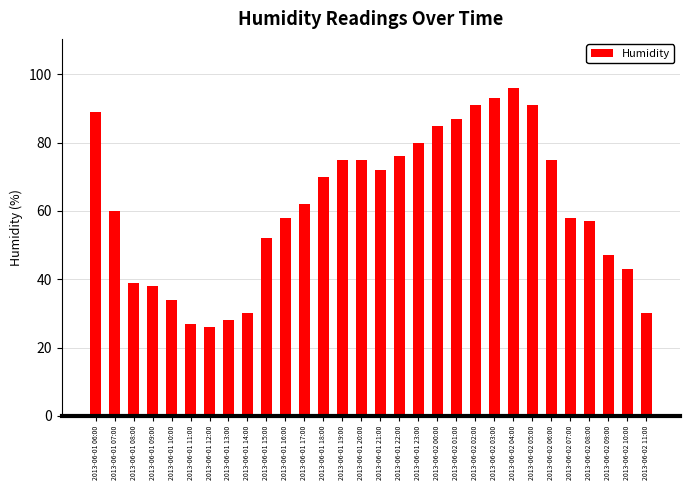

What is the greatest value displayed?

96